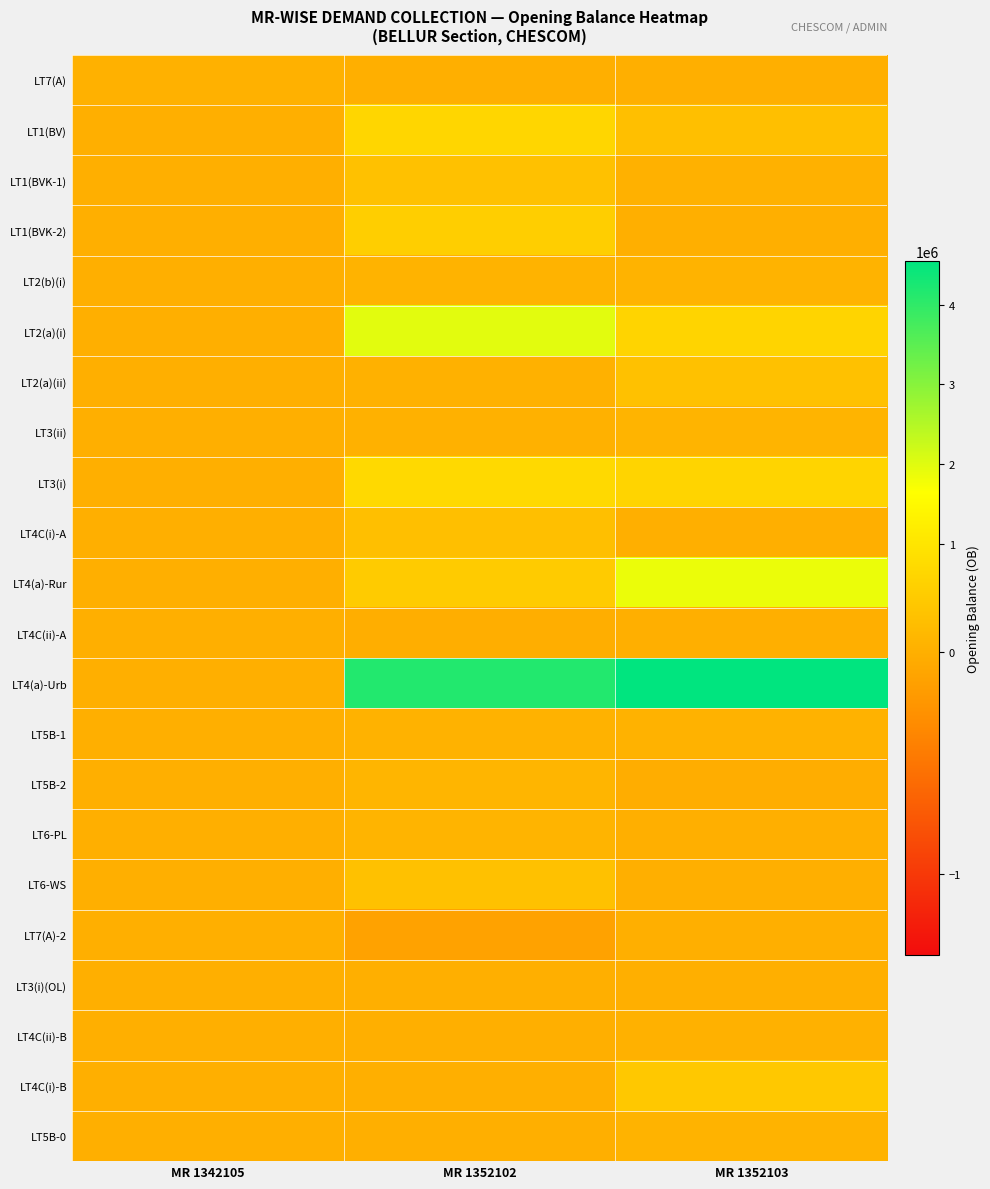

Where does the LT4(a)-Rur series first go above 336470?

MR 1352102